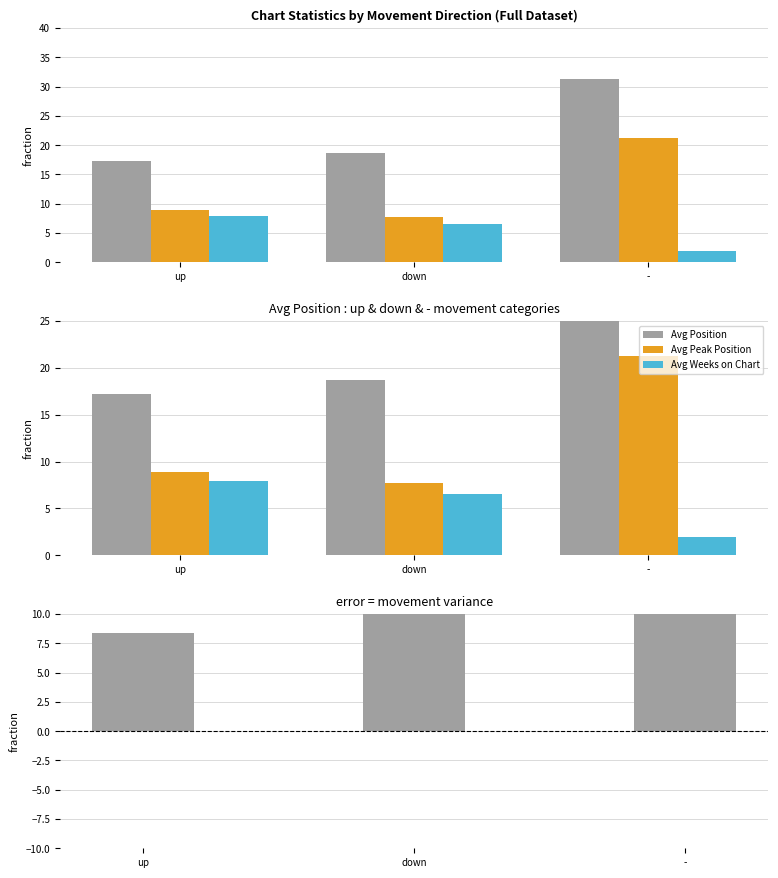

What is the average value of the Avg Position series?

22.4